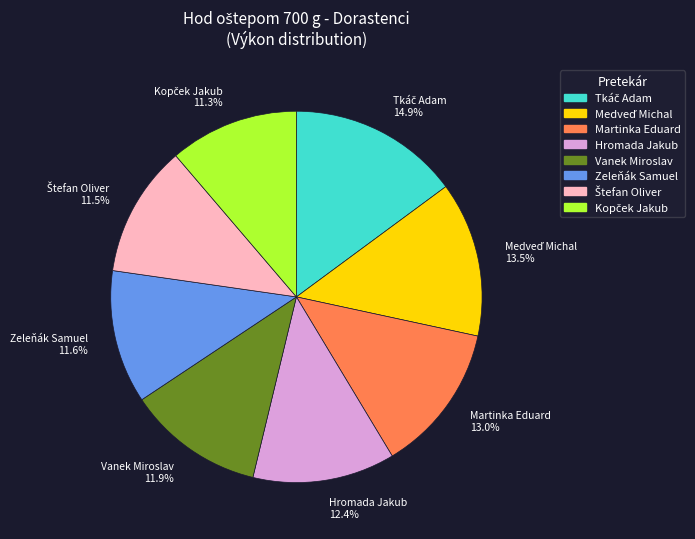

Is there any slice that represents more than half of the pie?

No